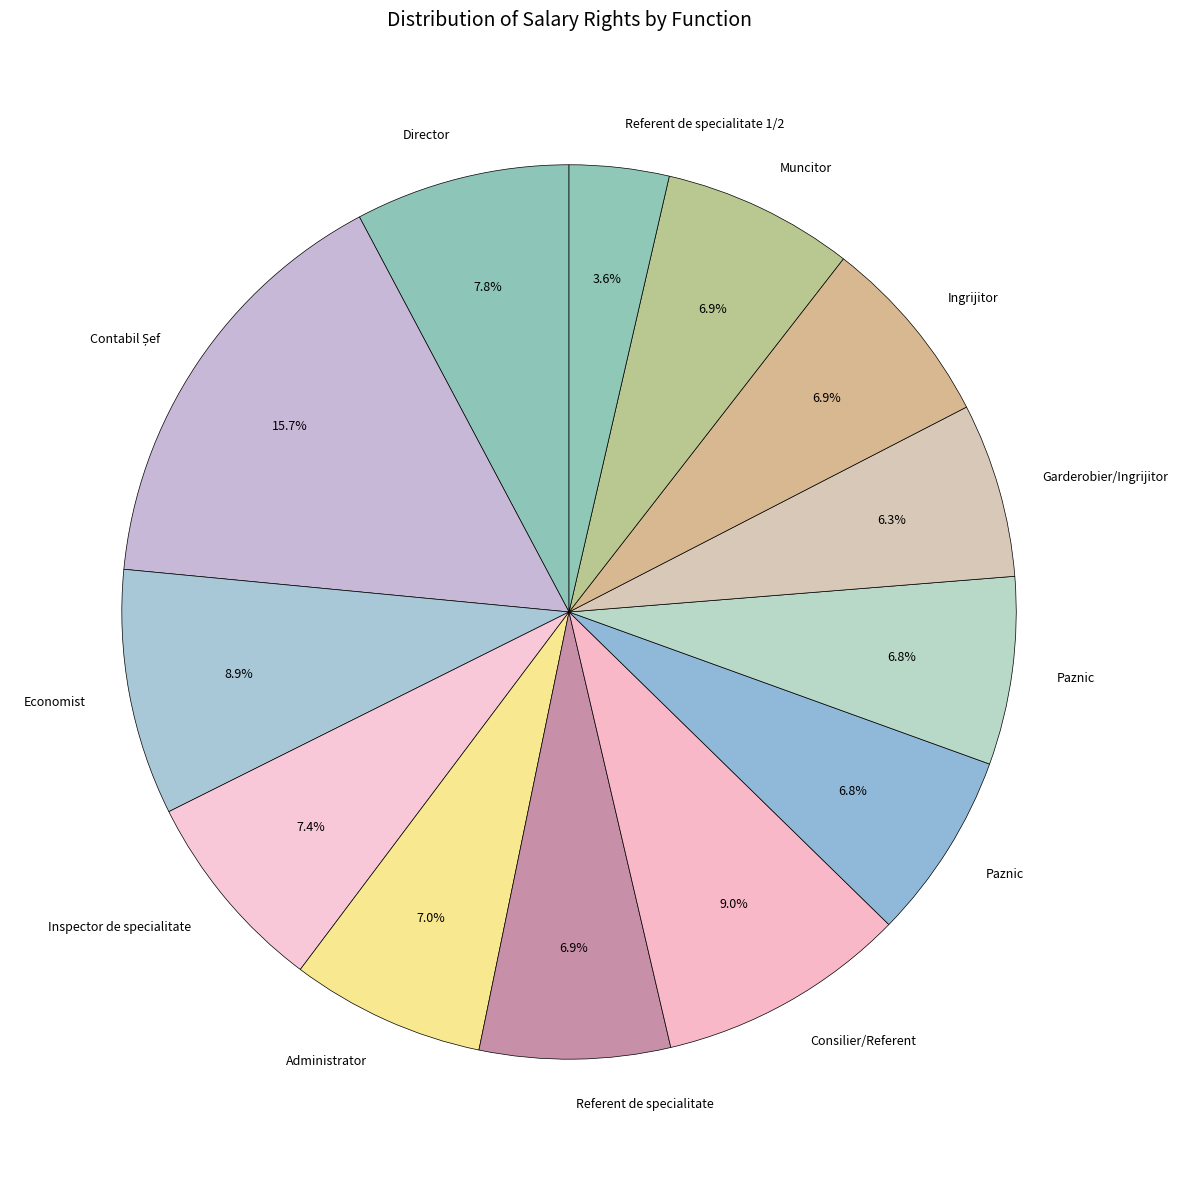

How many segments does this pie chart have?

13